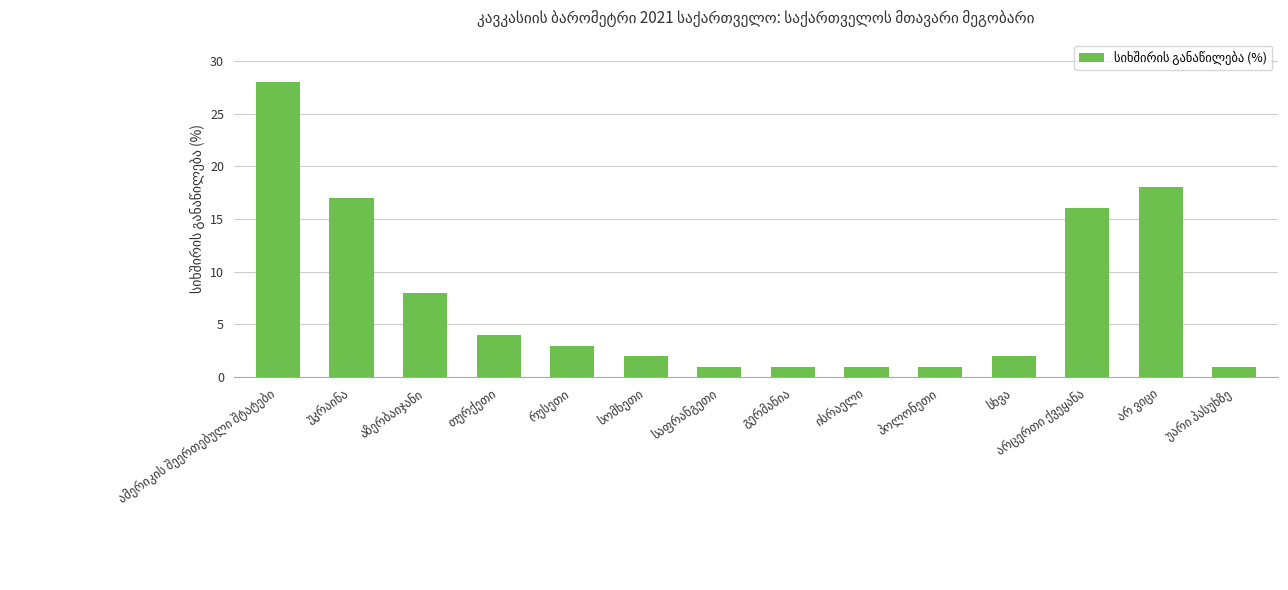

What is the difference between the maximum and minimum values?

27